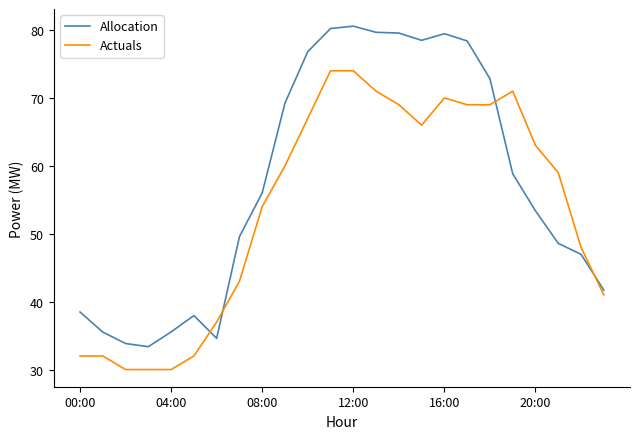

True or false: Allocation and Actuals intersect in this chart.

True